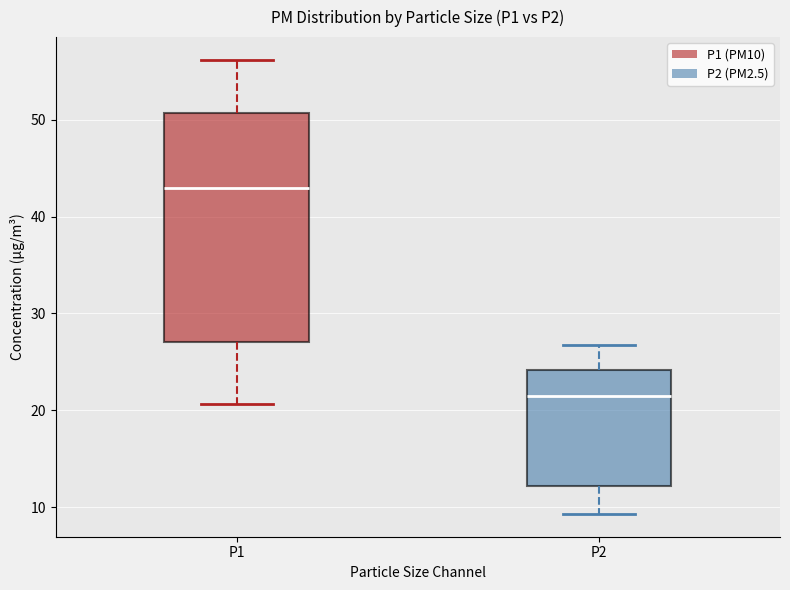

Where does the upper whisker of the box for P2 end on the y-axis? The values are not printed on the chart, so give them approximately, as read against the axis.

27